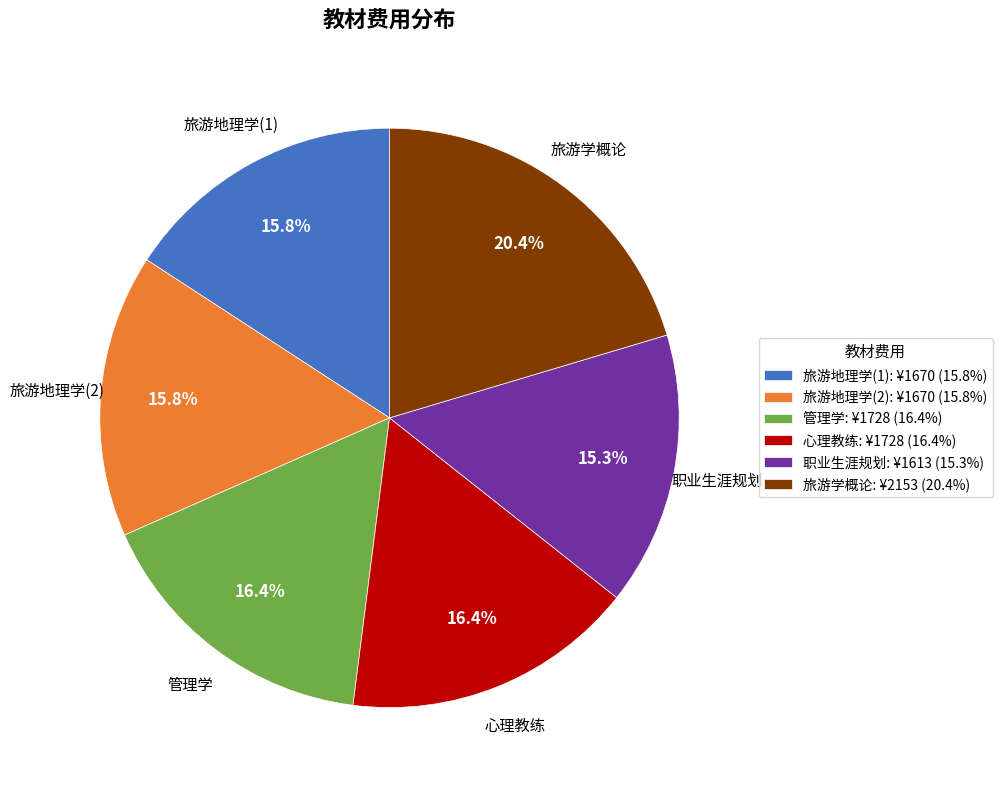

Does 旅游学概论: ¥2153 (20.4%) account for over 50% of the chart?

No